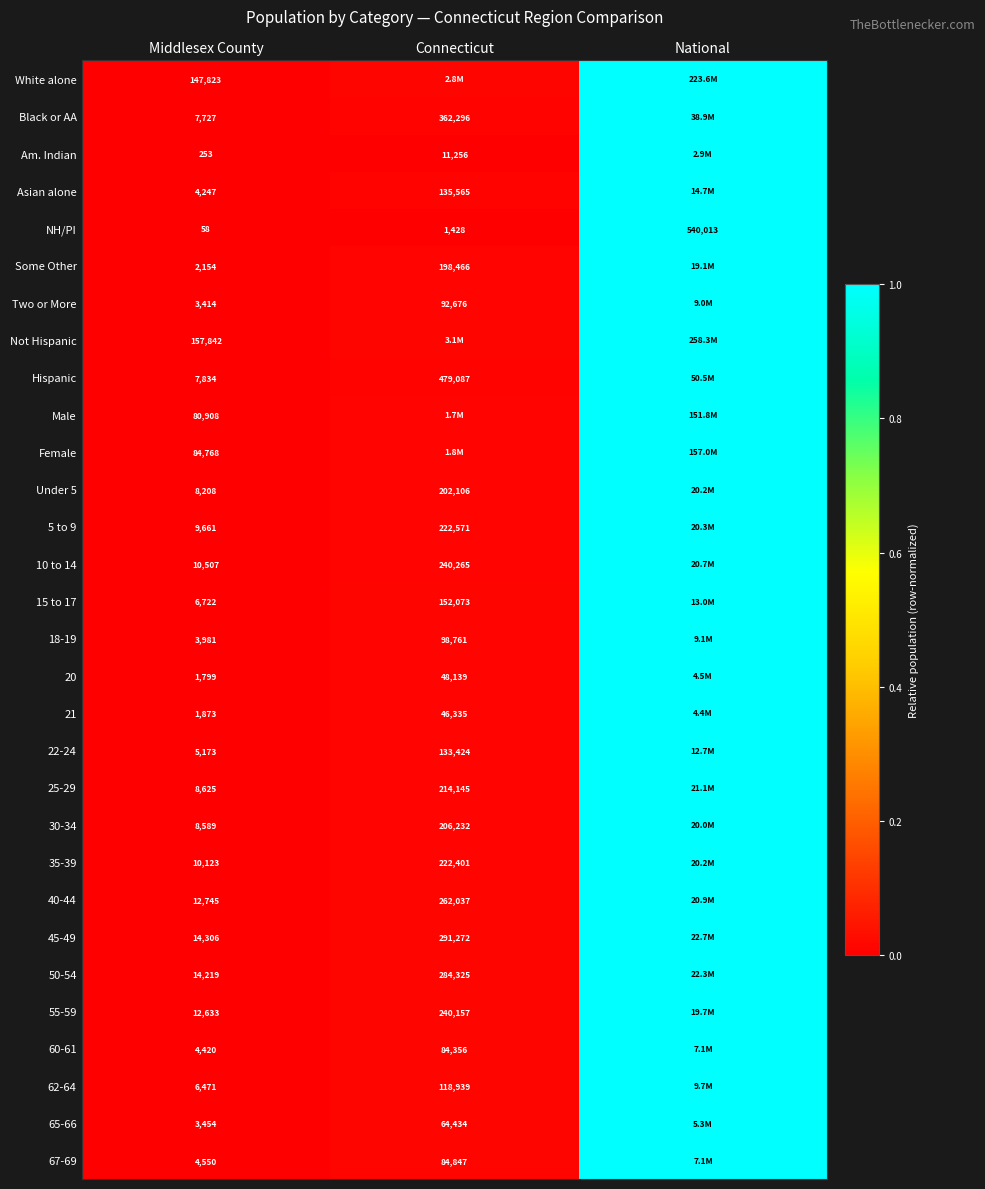

At which category is the sum across all series the highest?

National